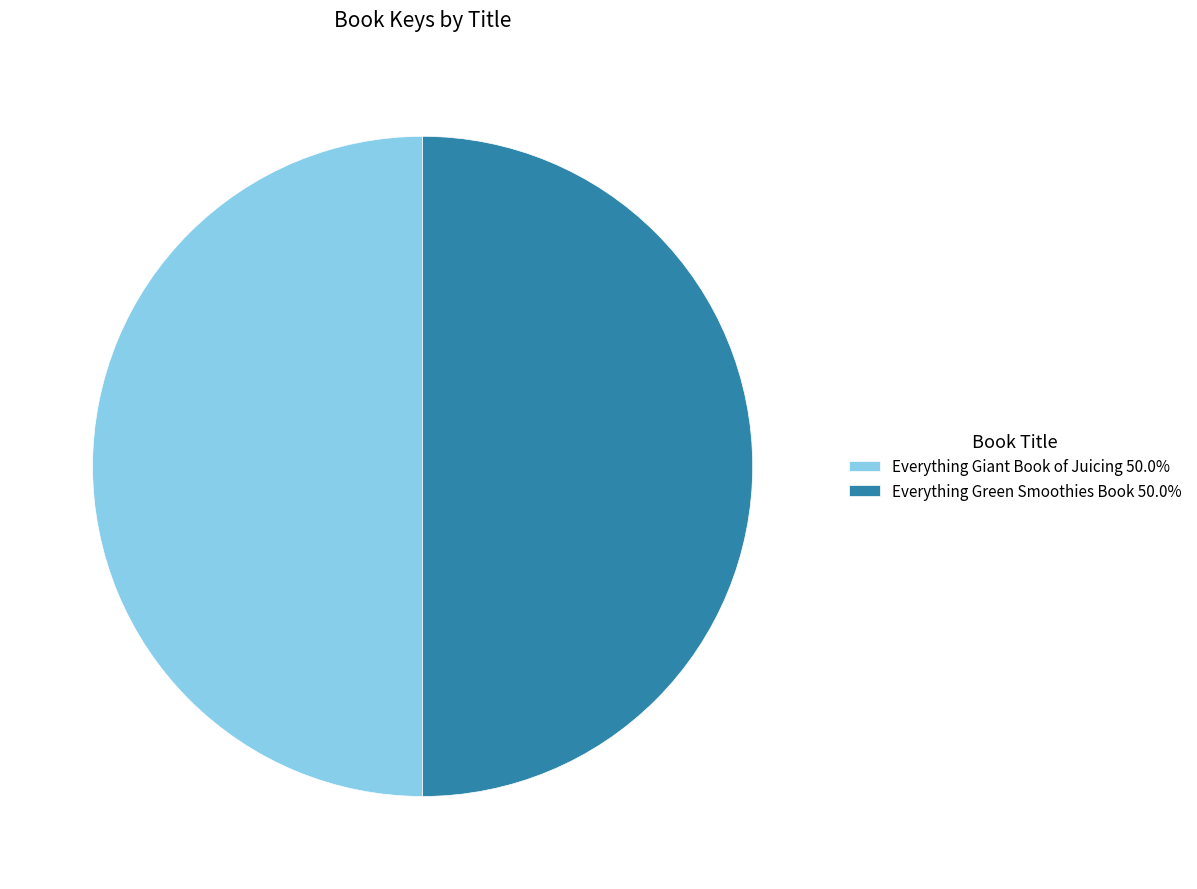

Do Everything Giant Book of Juicing 50.0% and Everything Green Smoothies Book 50.0% together represent more than half of the pie?

Yes